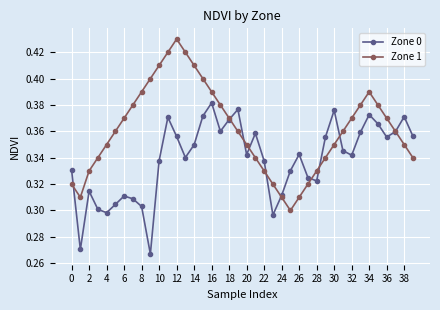

Rank the series by their average value, from highest to lowest.

Zone 1, Zone 0